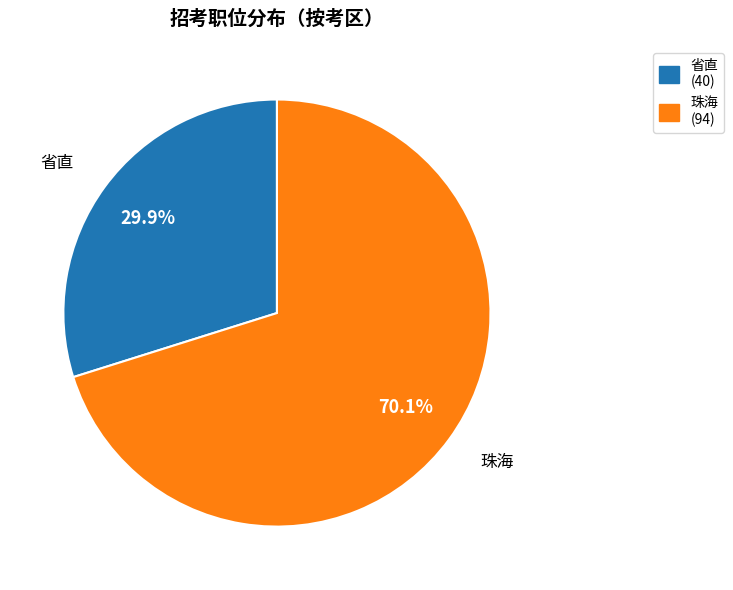

What is the largest slice in the pie chart?

珠海